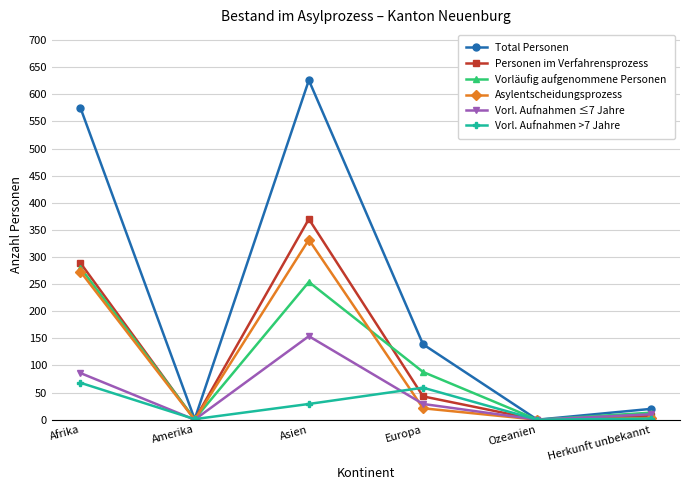

Read the Vorläufig aufgenommene Personen value at Amerika.

1